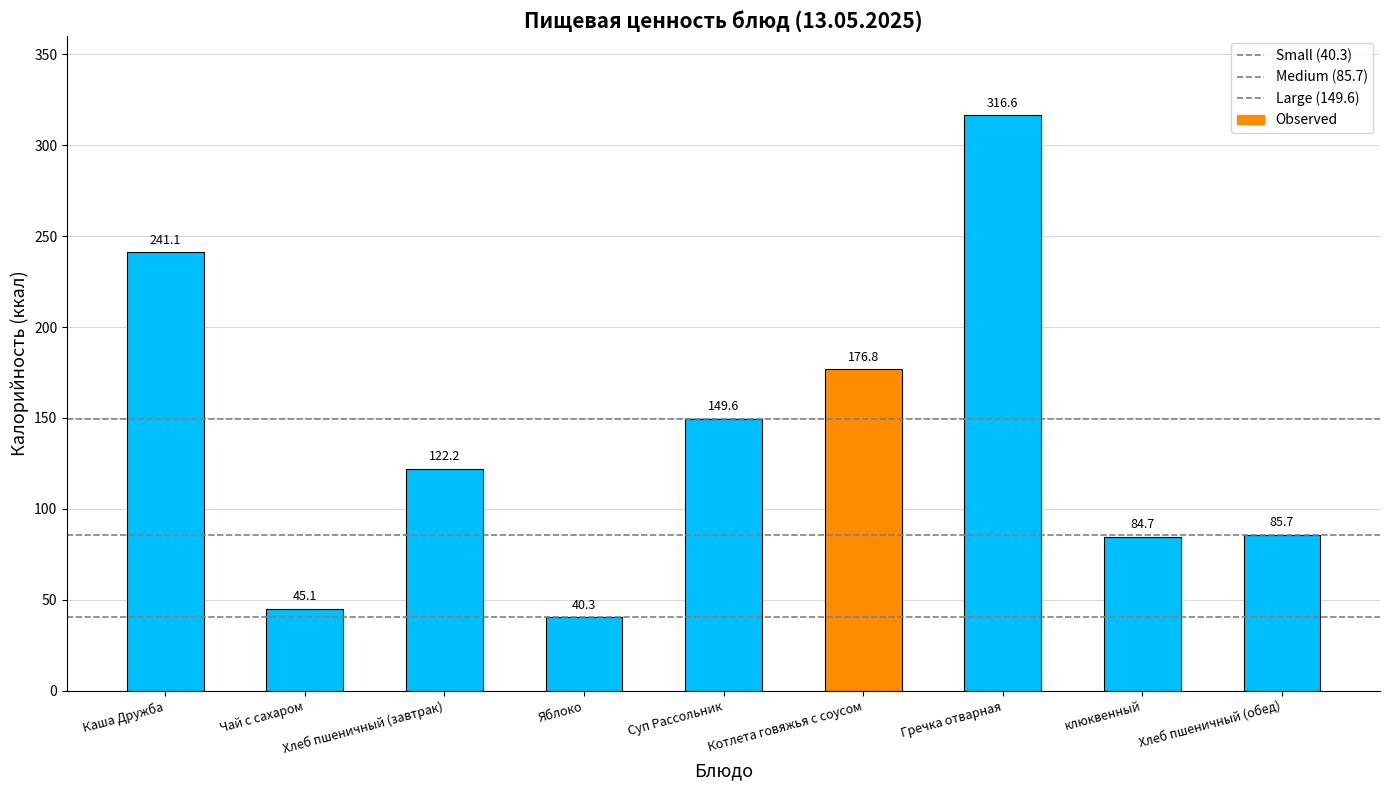

At which label is the value closest to 178?

Котлета говяжья с соусом